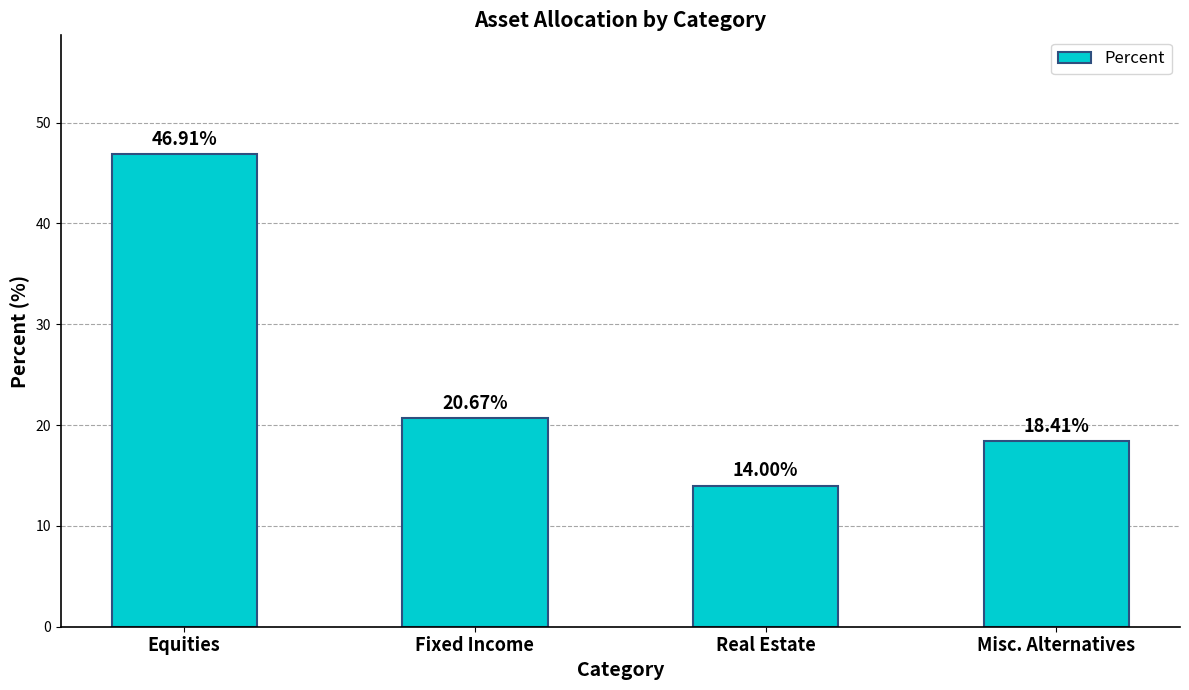

Read the value at Misc. Alternatives.

18.4